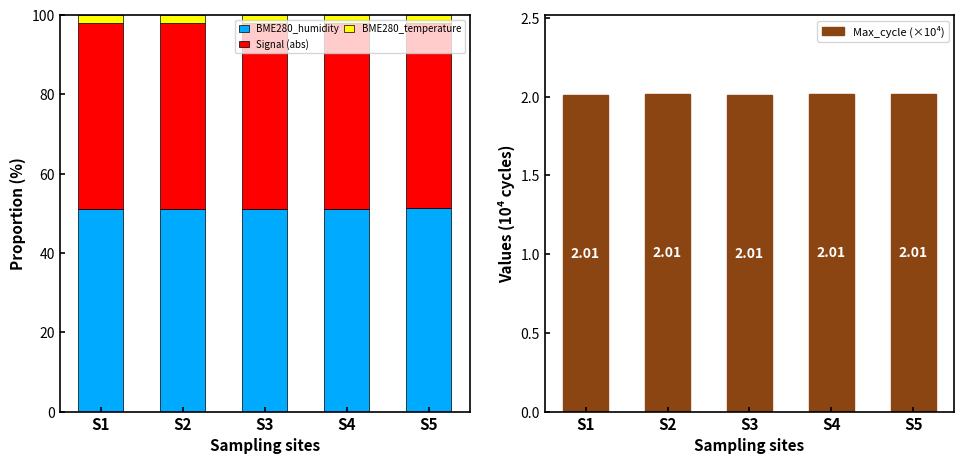

Is it true that BME280_humidity equals 51.2 at S5?

True